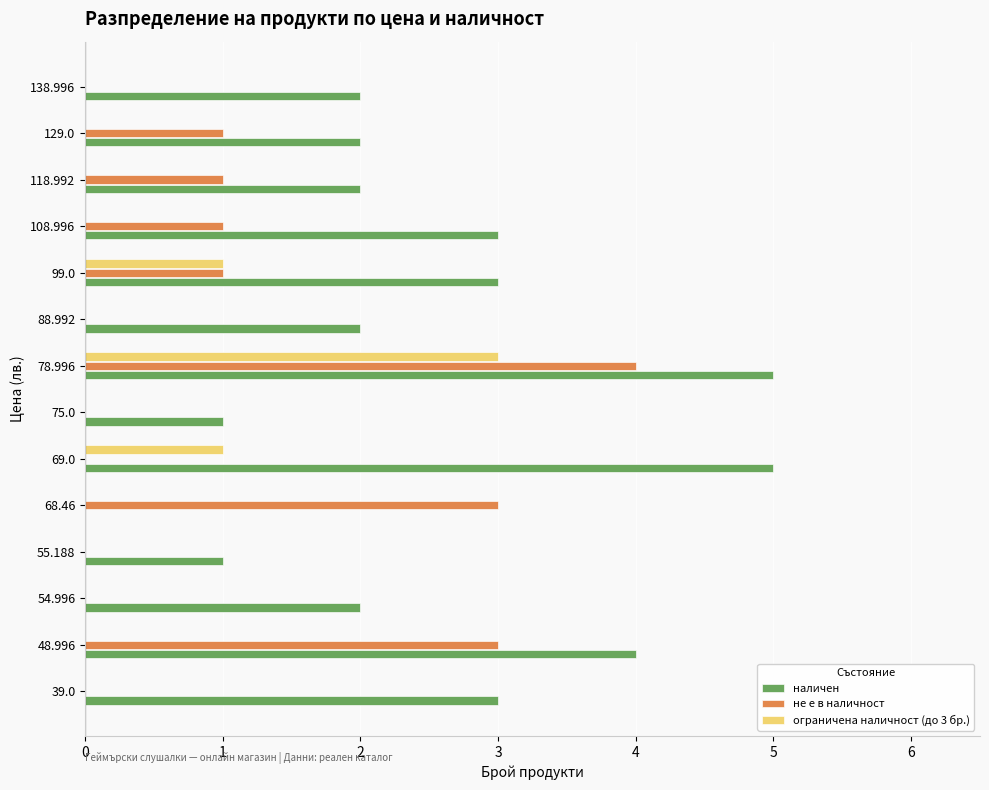

What is the maximum value shown in the chart?

5